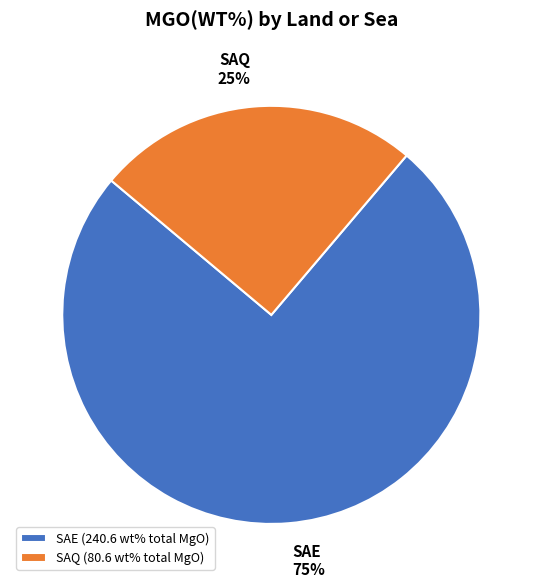

To the nearest percent, what percentage of the pie is SAQ?

25%